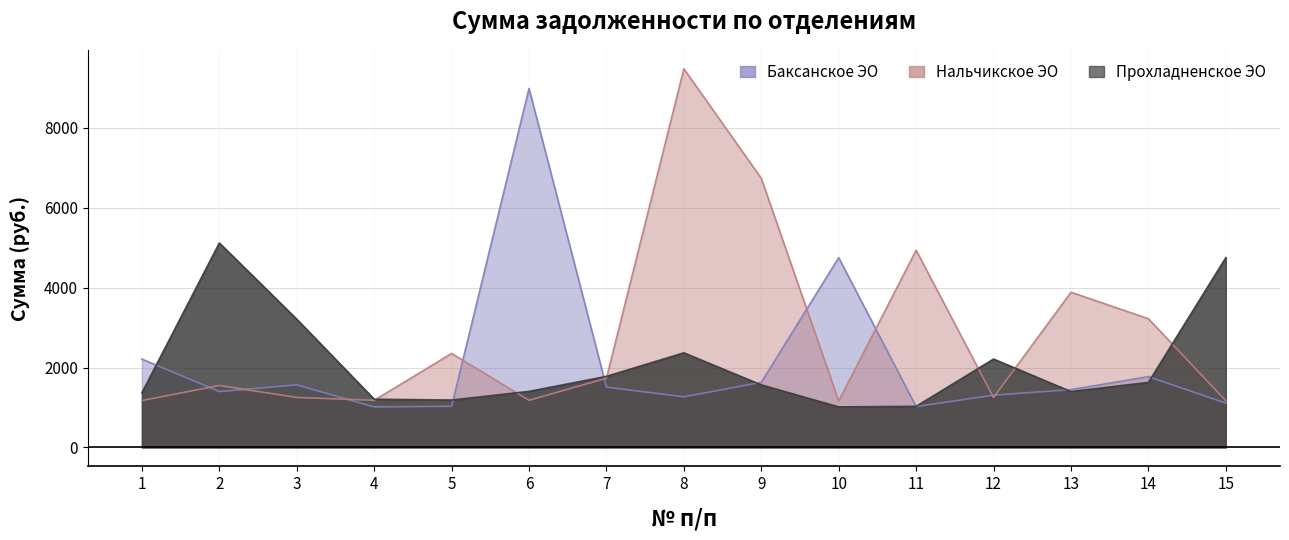

Rank the categories by Прохладненское ЭО value from lowest to highest.

10, 11, 5, 4, 1, 13, 6, 9, 14, 7, 12, 8, 3, 15, 2